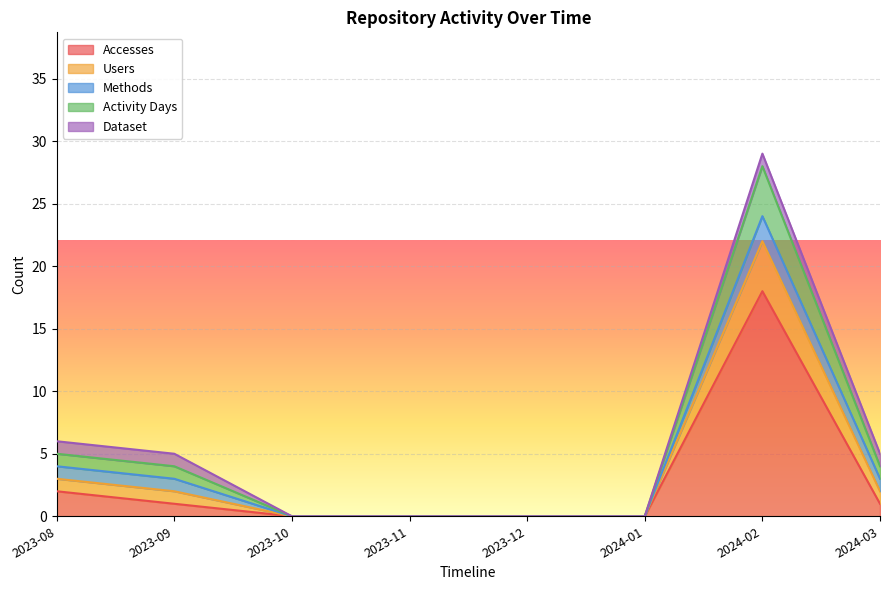

What position from the left is 2024-02?

7